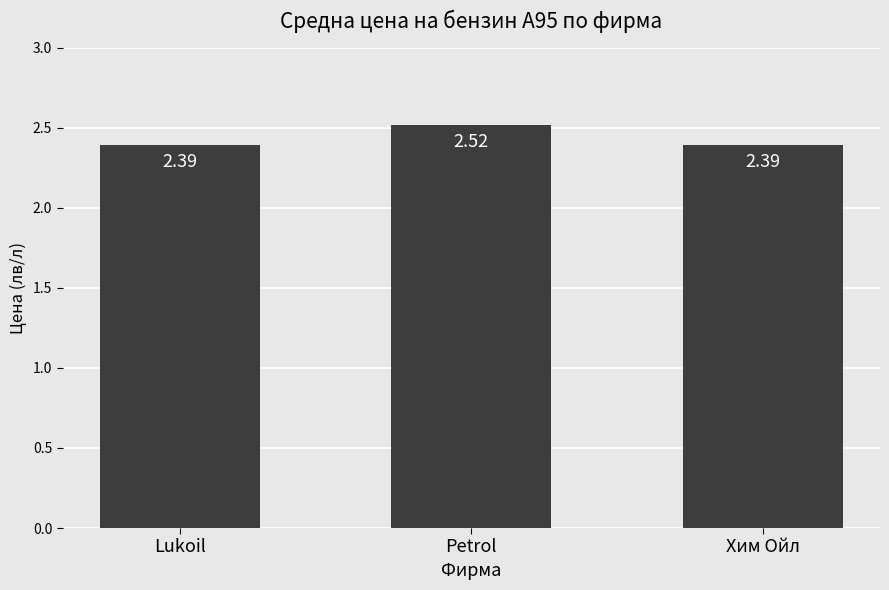

What is the label of the 1st bar from the left?

Lukoil